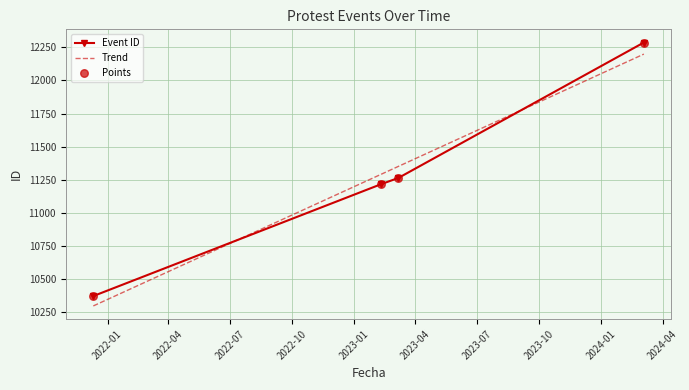

What is the ratio of the value at 2021-12-11 to the value at 2023-03-07?

0.9